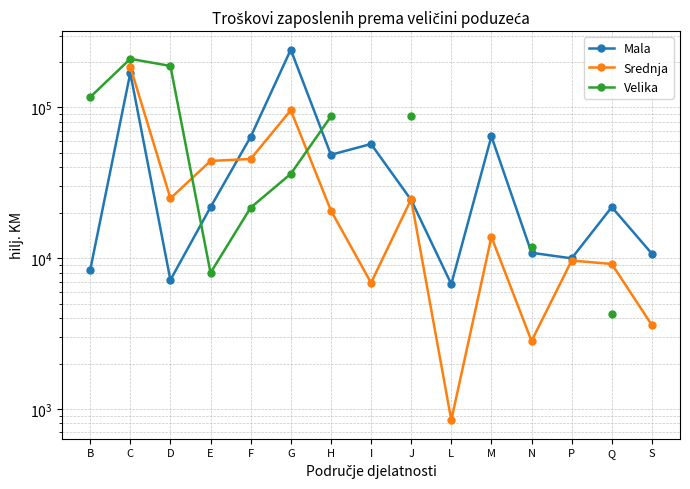

True or false: Velika has a value of 188627.0 at D.

True